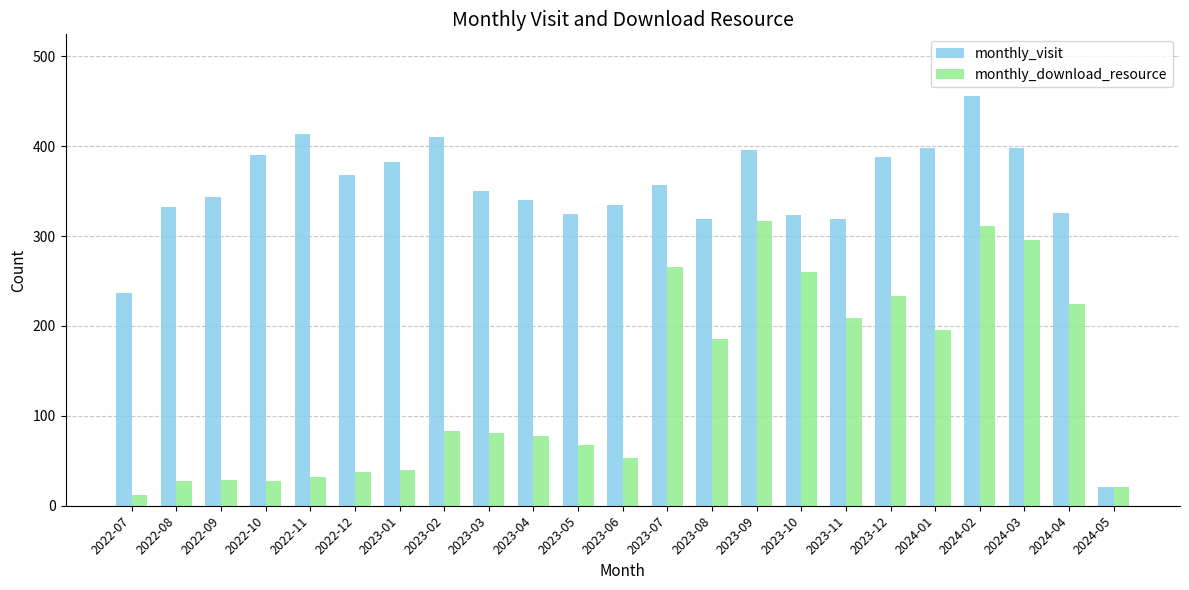

Which label corresponds to the largest value in the chart?

2024-02